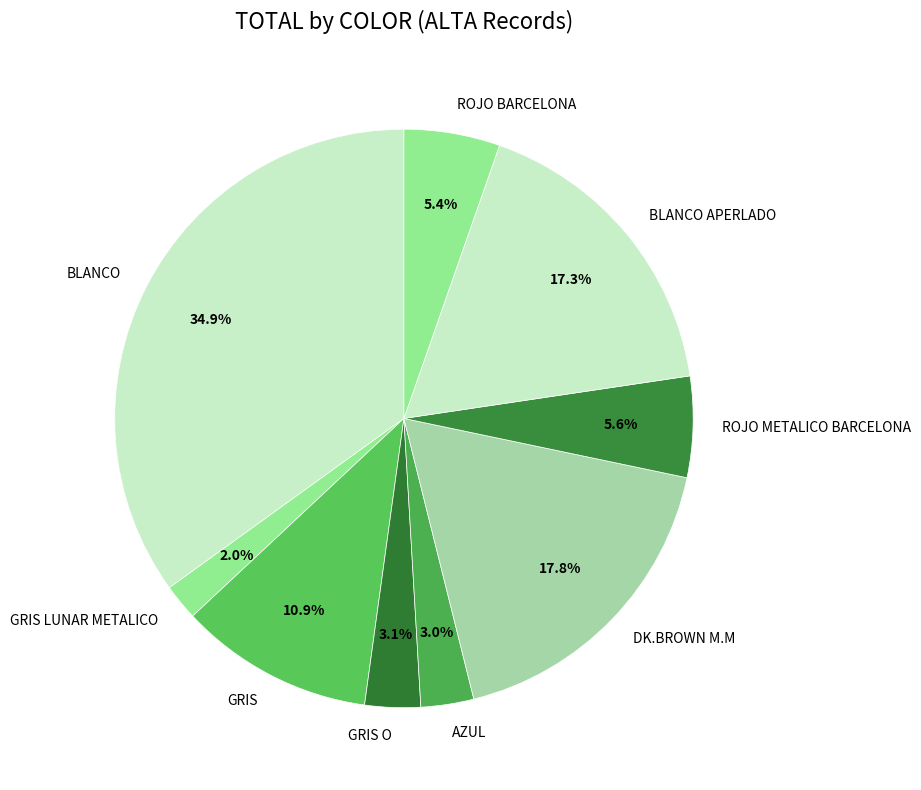

What is the largest slice in the pie chart?

BLANCO